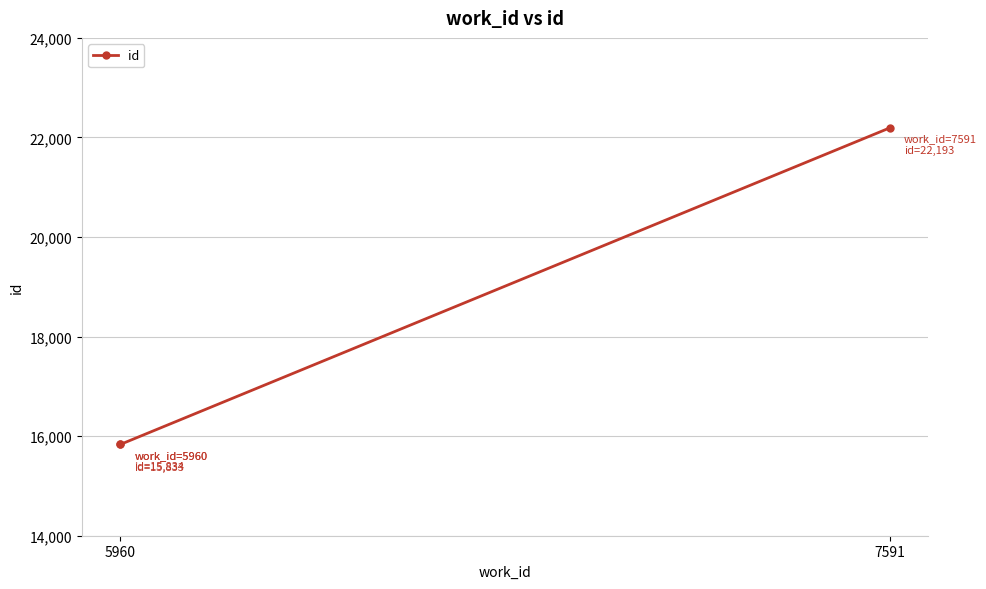

What is the minimum value shown in the chart?

15833